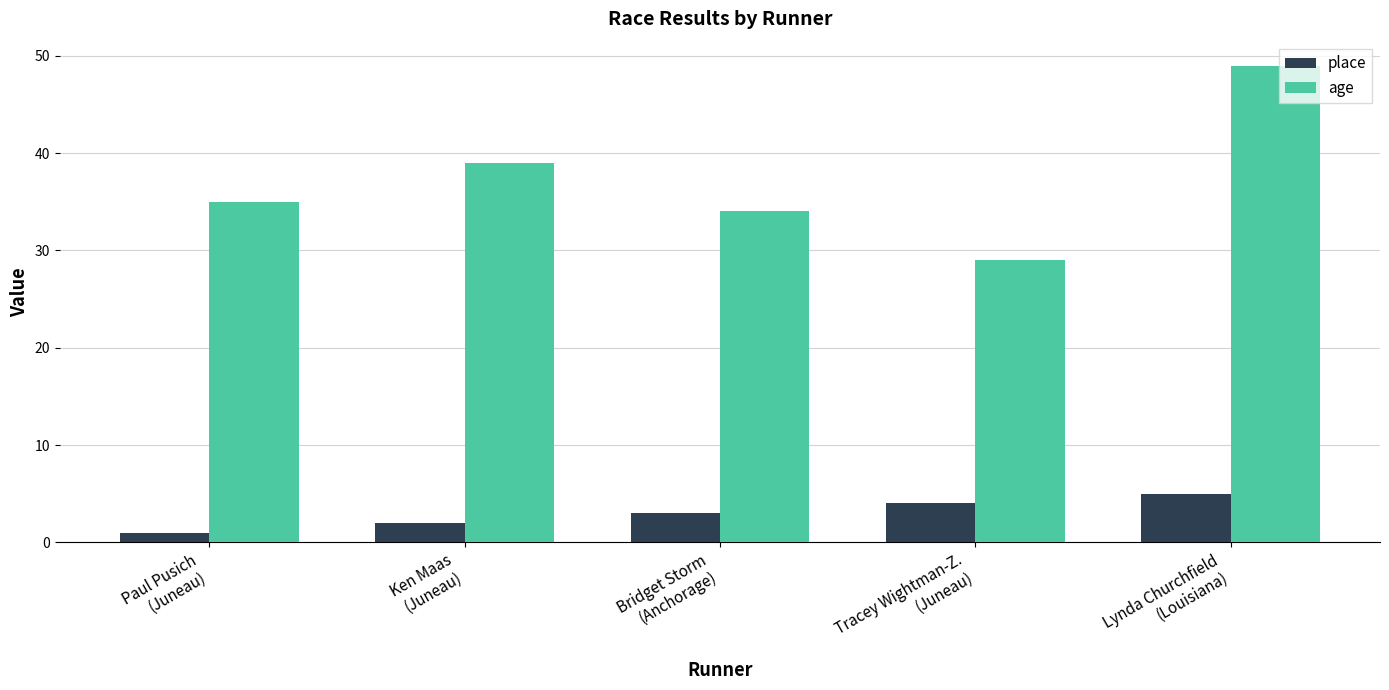

At which category is the sum across all series the highest?

Lynda Churchfield
(Louisiana)